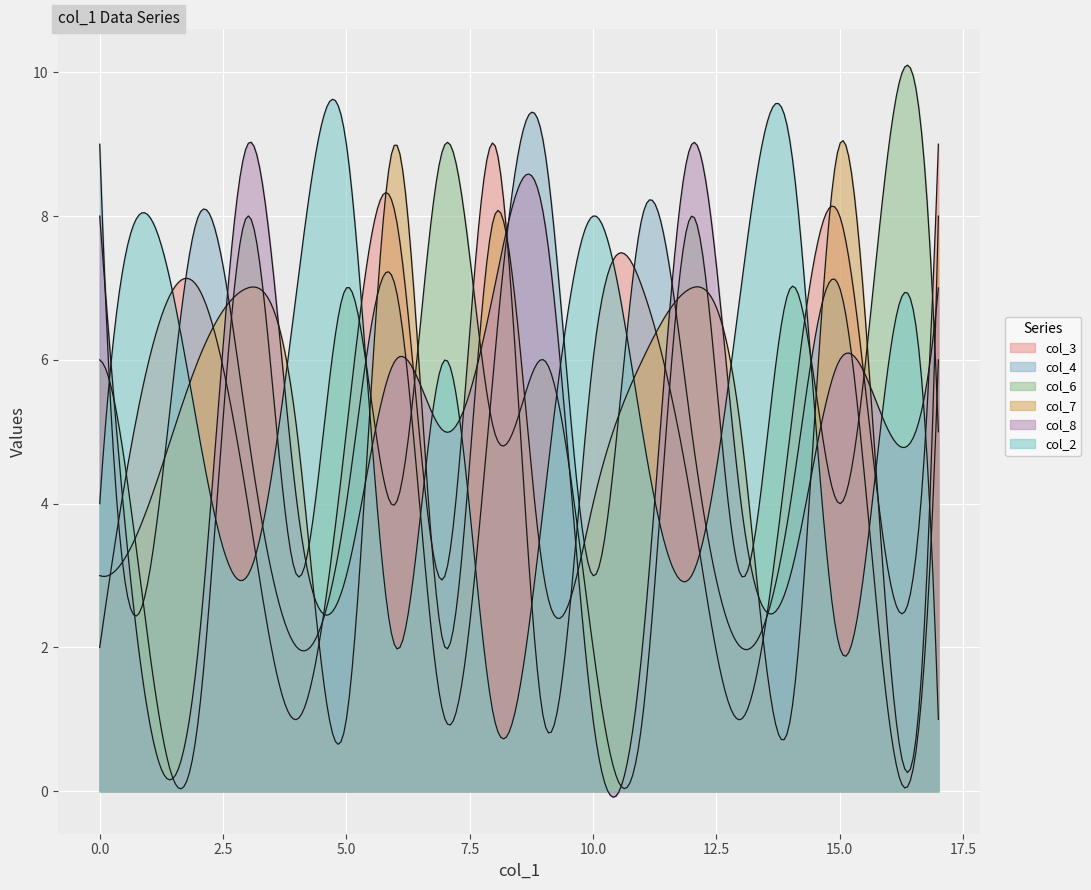

Where do col_8 and col_7 first cross each other?

1 and 2